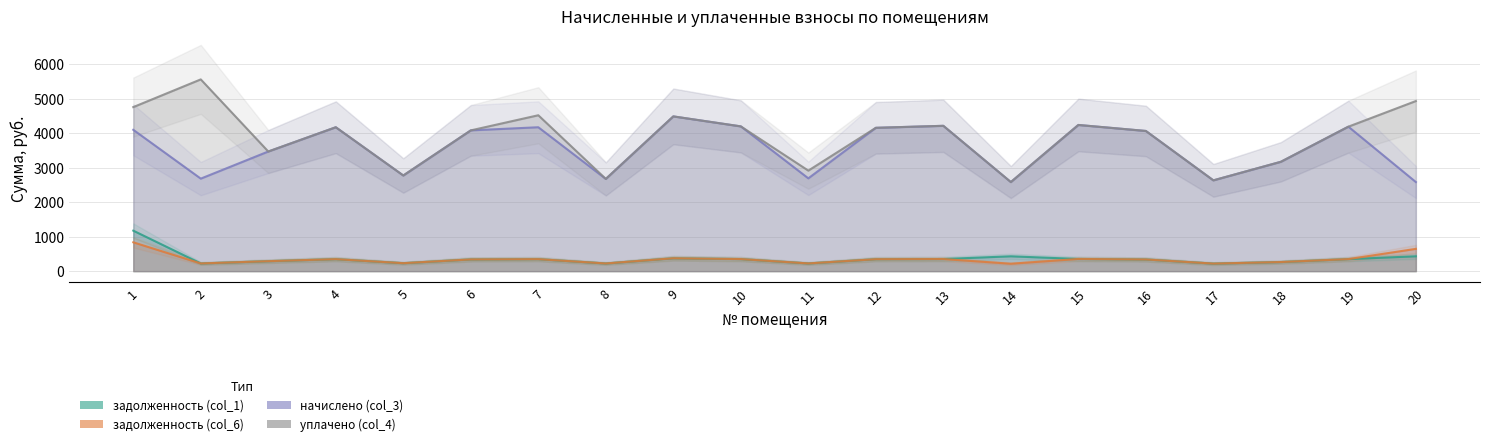

True or false: уплачено (col_4) has more than 2 points higher than both neighbors.

True